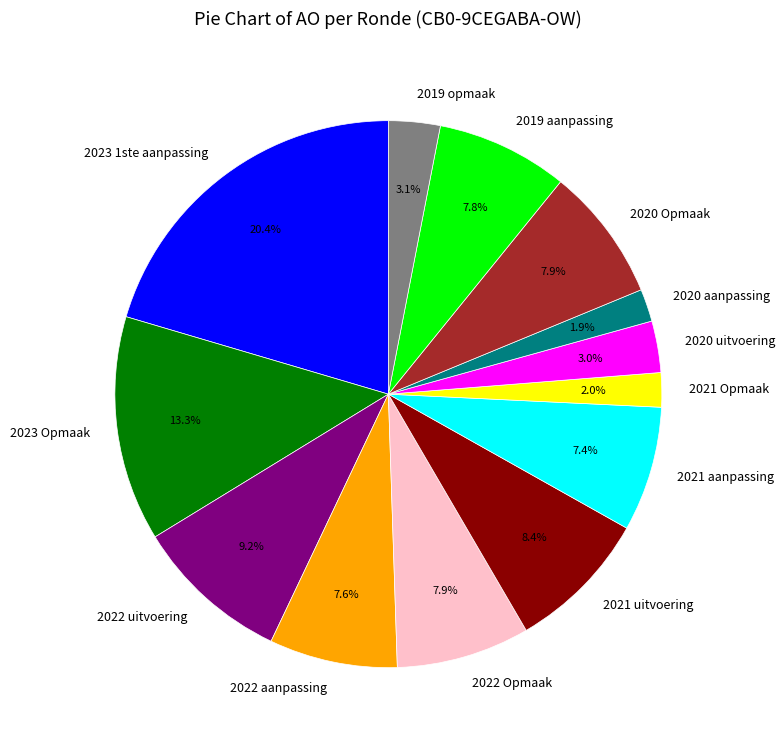

To the nearest percent, what percentage of the pie is 2020 uitvoering?

3%